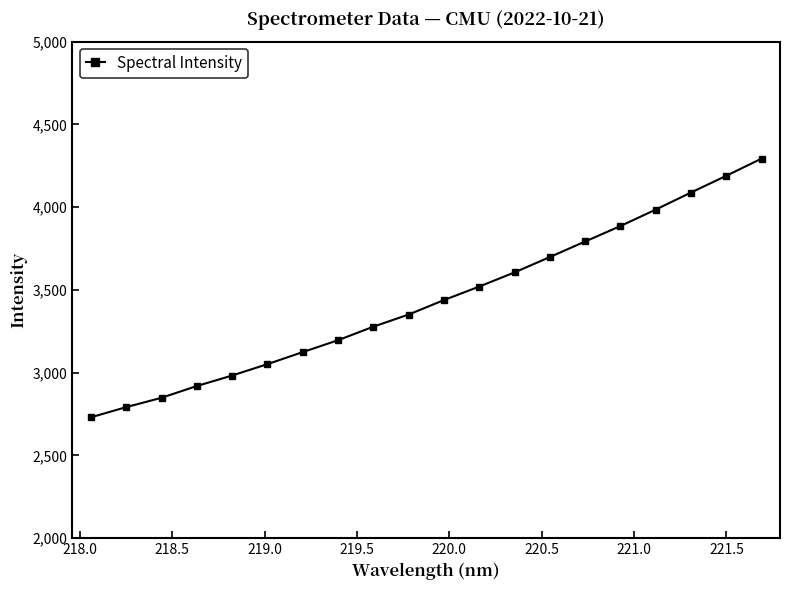

Reading right to left, transcribe all the data shown in this chart.

4293.0	4189.2	4088.1	3985.0	3885.6	3792.3	3698.3	3605.5	3520.0	3438.5	3351.1	3277.8	3196.0	3124.1	3051.5	2982.6	2919.1	2848.1	2791.6	2730.0